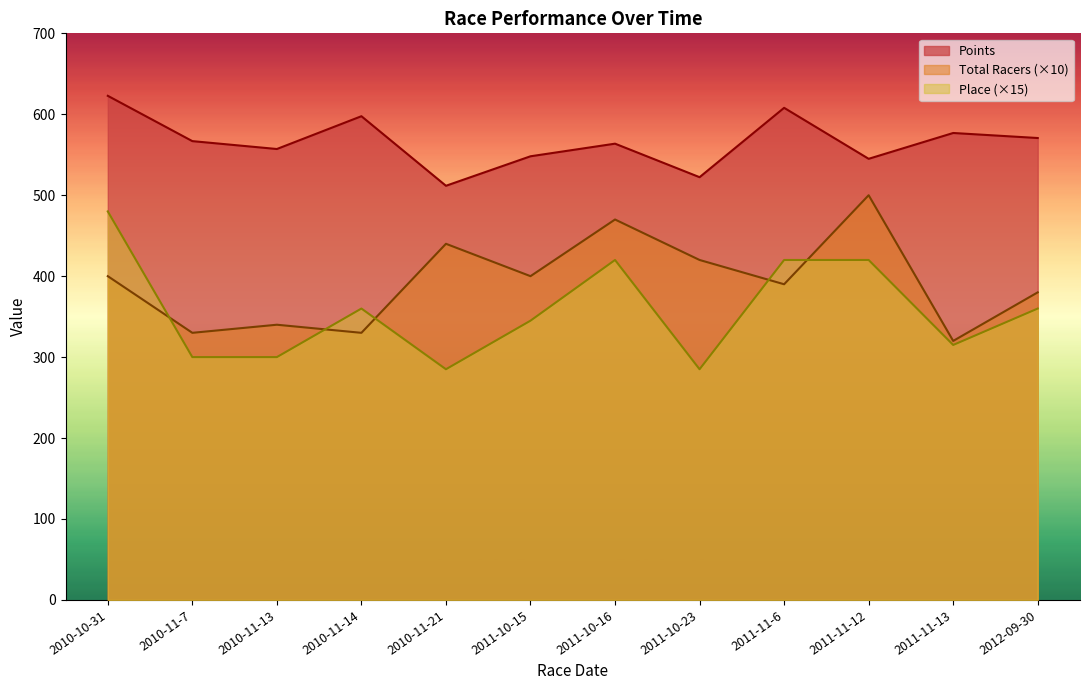

At which label is Total Racers closest to 410?

2010-10-31